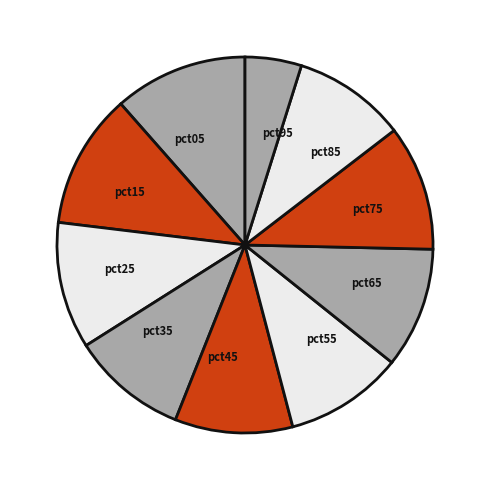

What is the smallest slice in the pie chart?

pct95